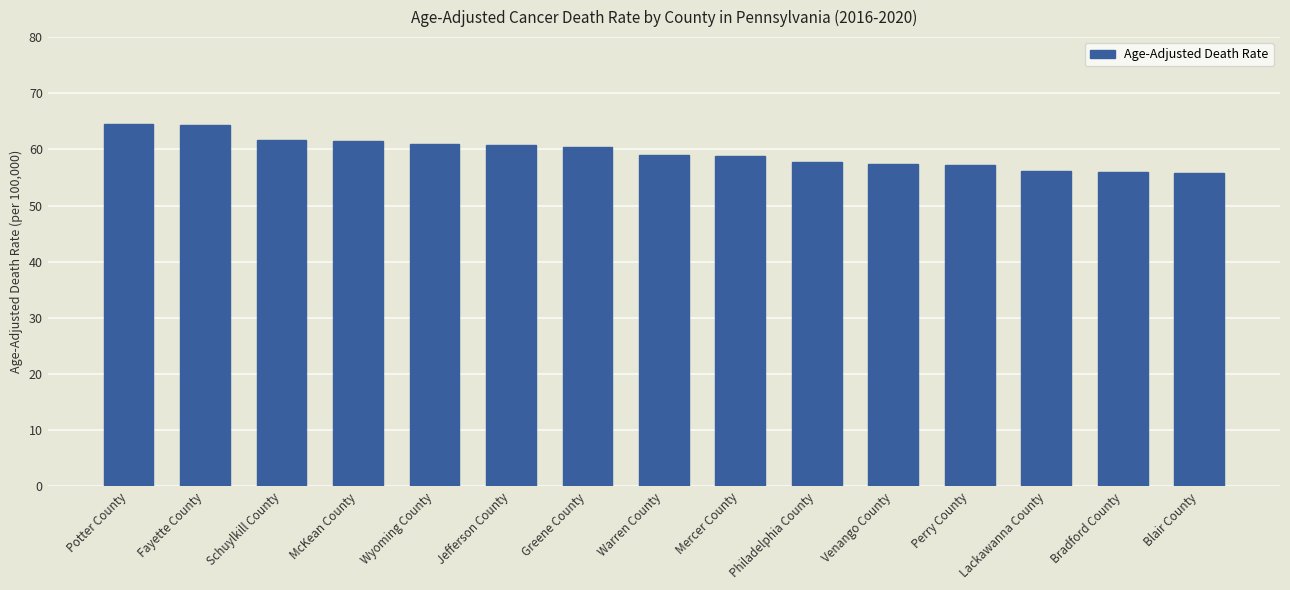

Read the value at Bradford County.

56.0